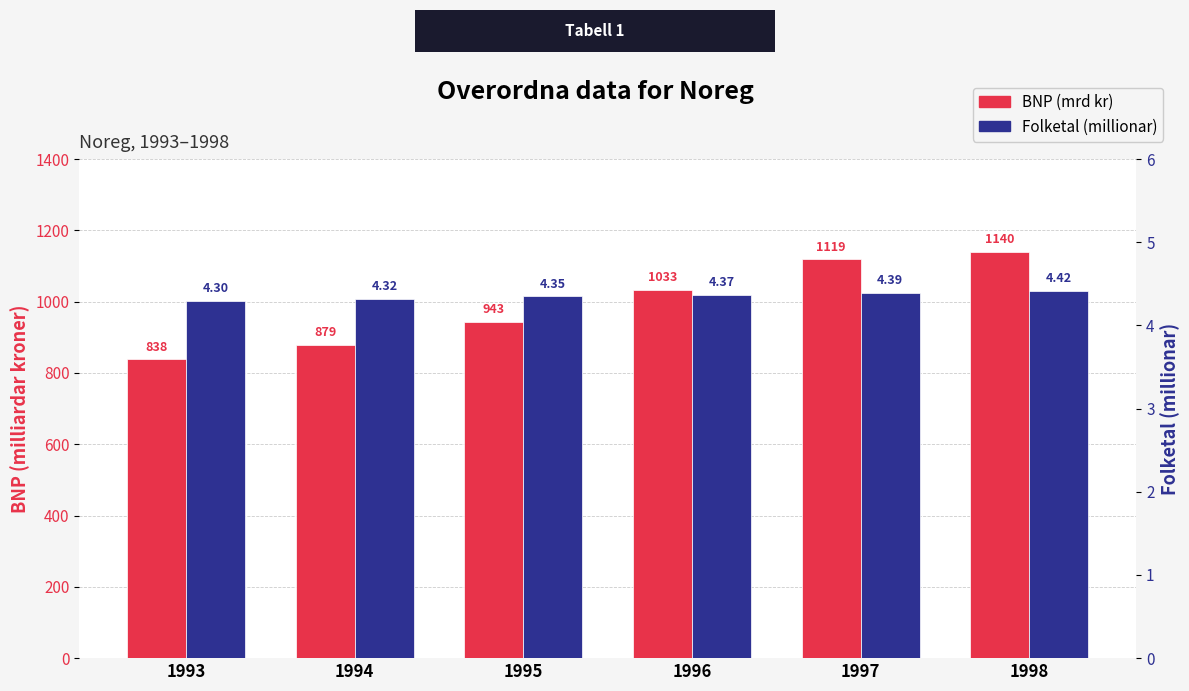

What is the sum of all Folketal (millionar) values?

26.1